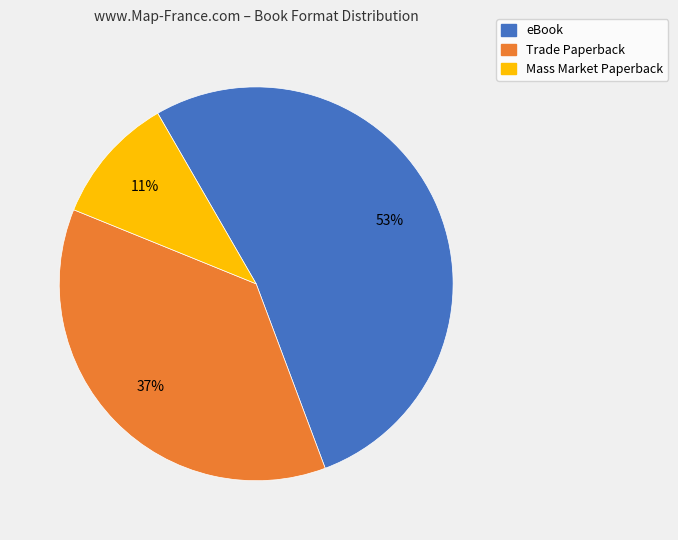

How many slices are in this pie chart?

3